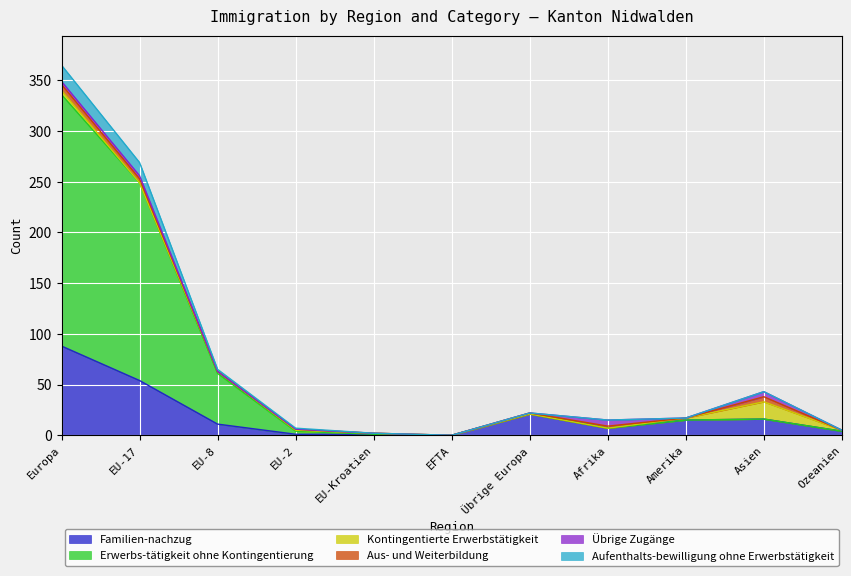

In Aufenthalts-bewilligung ohne Erwerbstätigkeit, how many points are lower than both neighbors (excluding endpoints)?

2